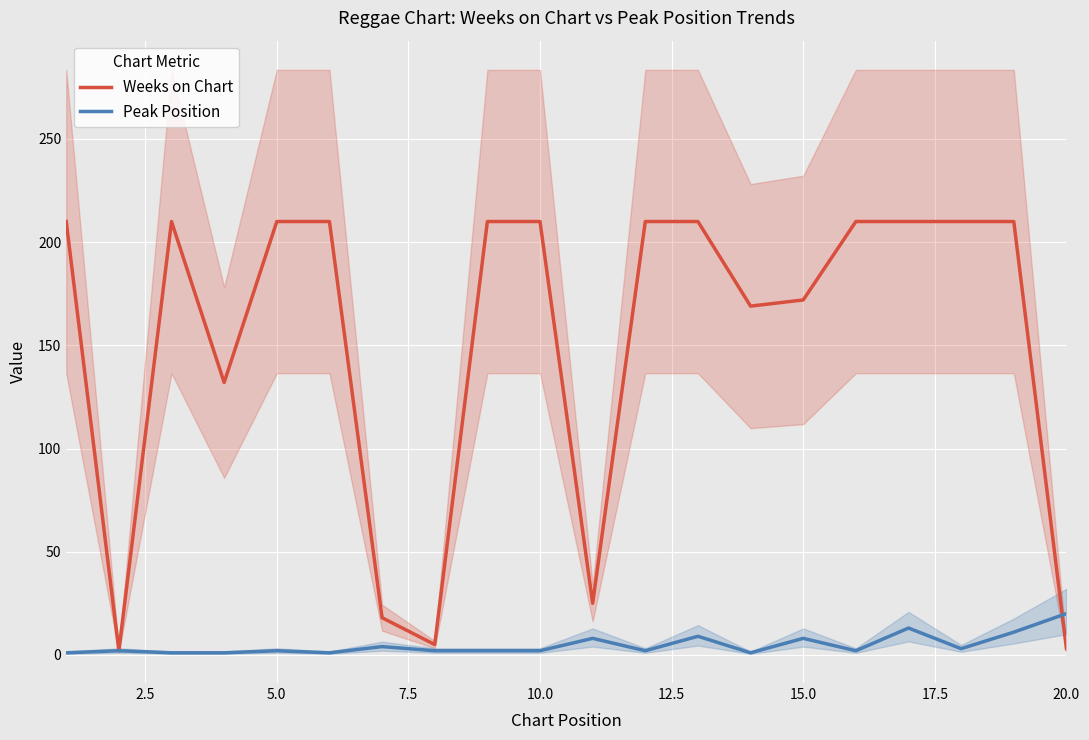

How many data points in Weeks on Chart are less than 210?

8